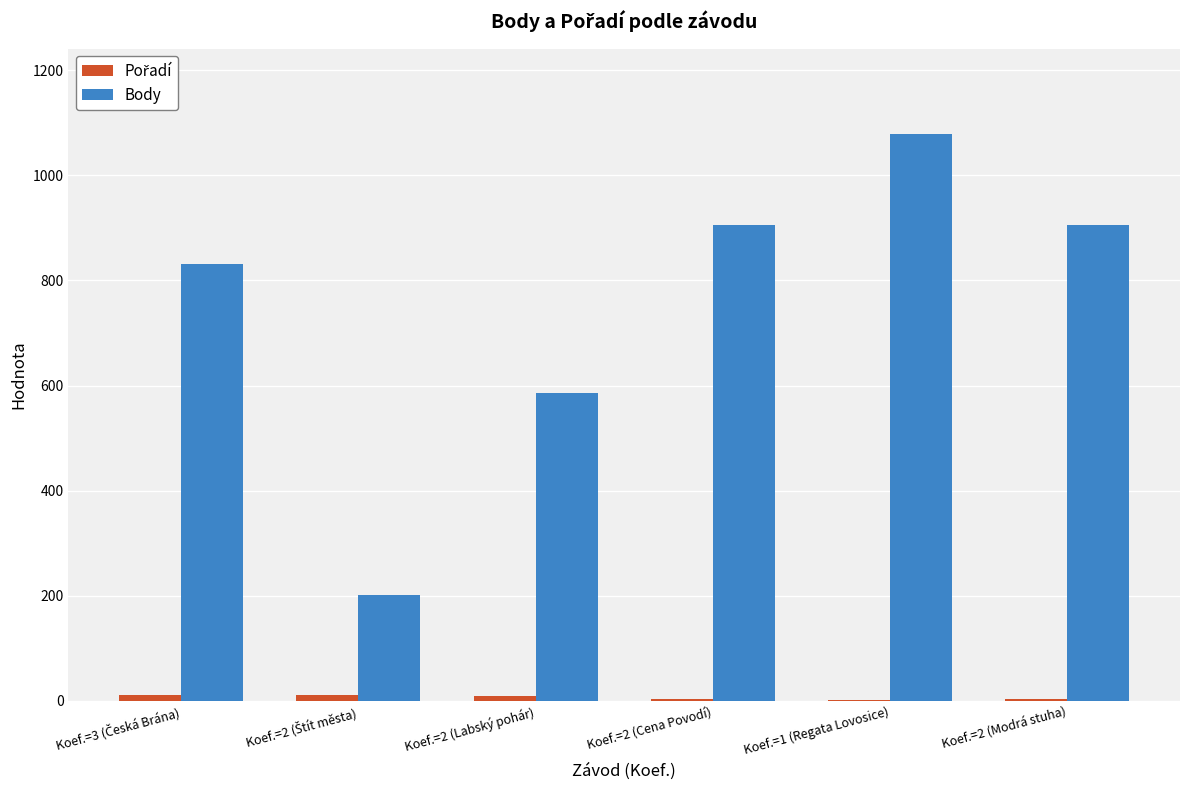

Count the number of data series in this chart.

2